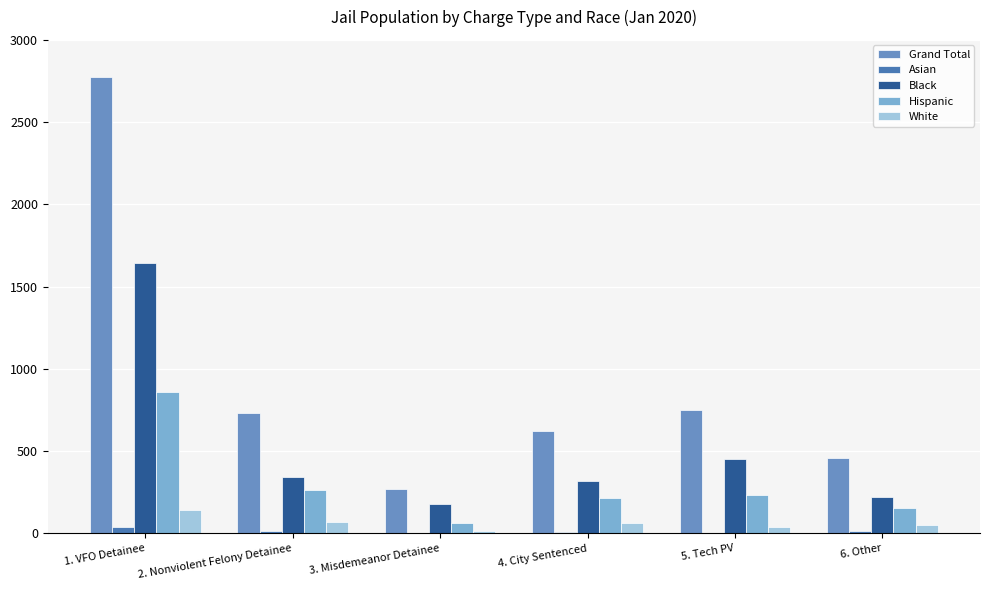

Is it true that Asian equals 3 at 3. Misdemeanor Detainee?

False